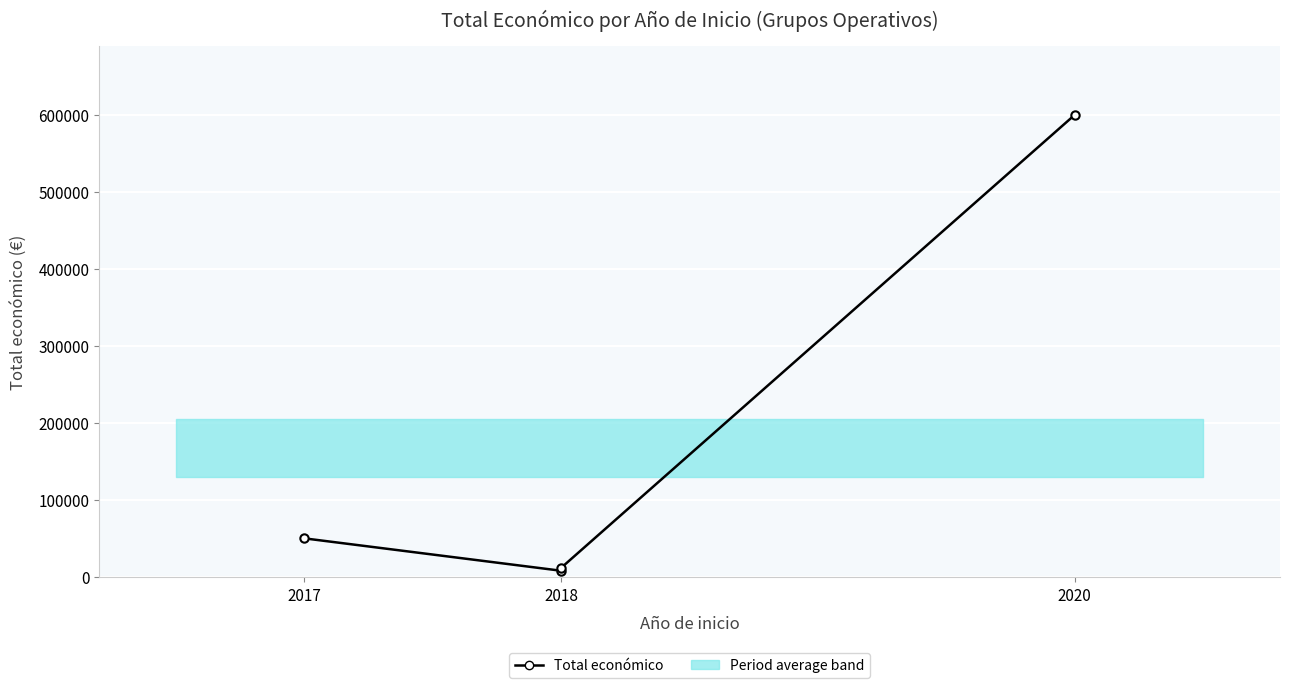

What is the label of the 2nd point from the left?

2018